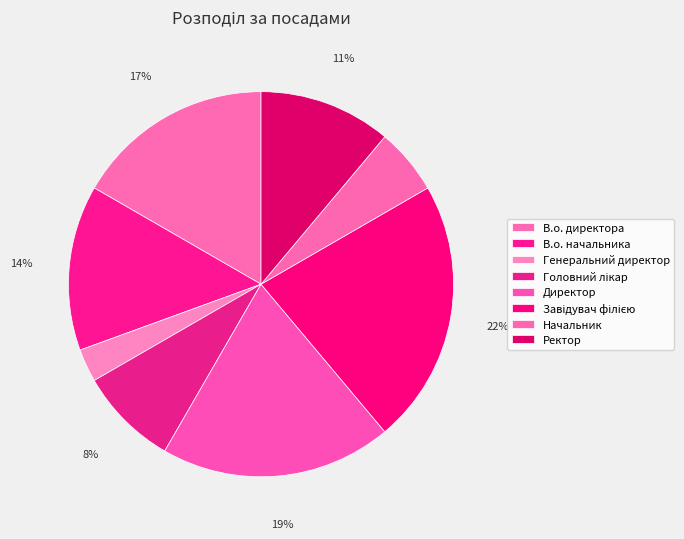

What is the change in value from Головний лікар to Начальник?

-1